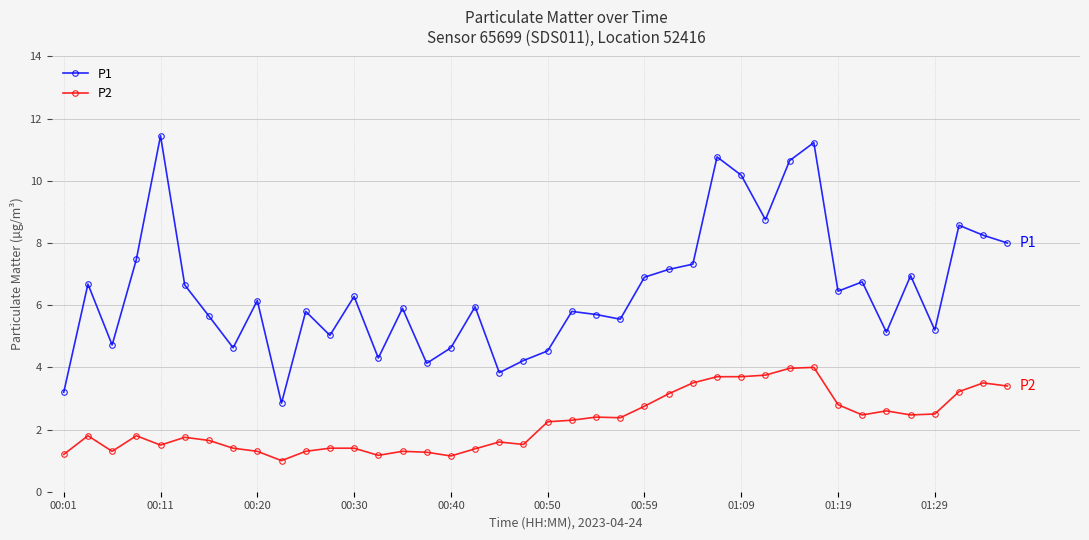

True or false: P1 and P2 intersect in this chart.

False